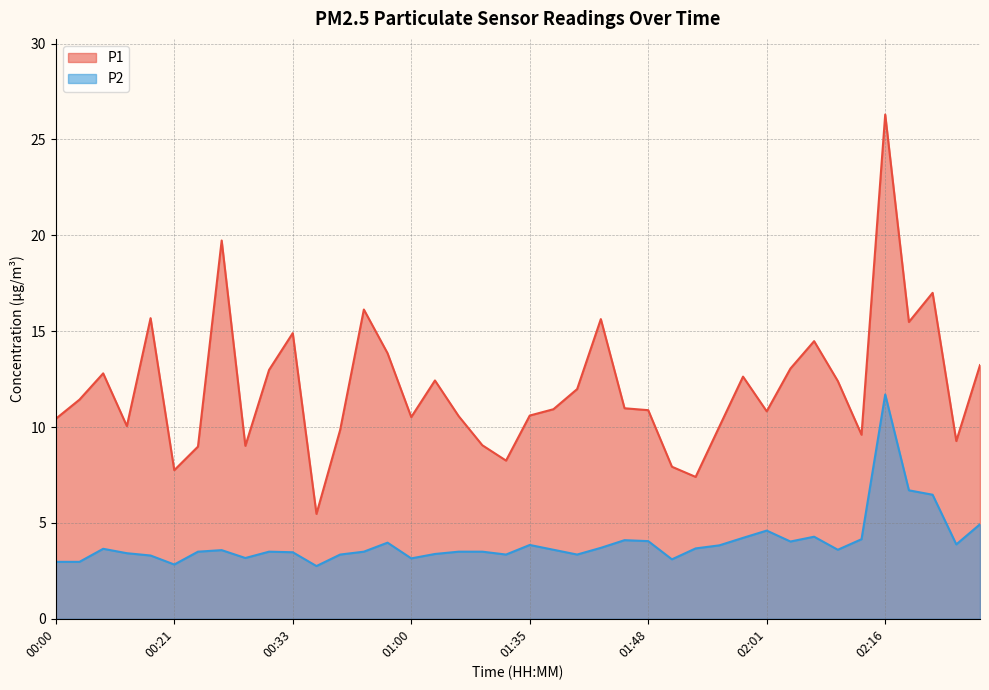

What is the label of the 13th point from the right?

01:53